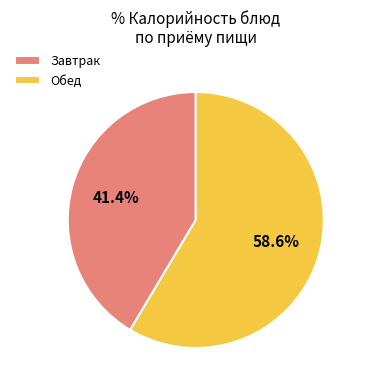

Is there a majority slice in this chart?

Yes